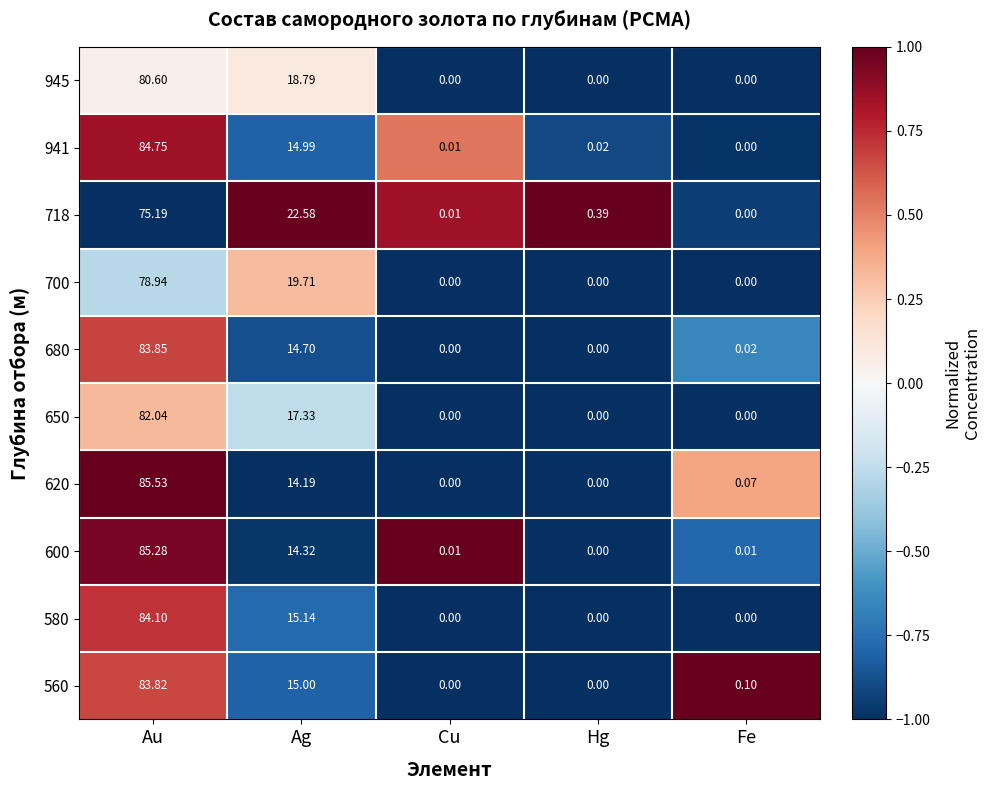

What is the total value across all series at Ag?

166.8